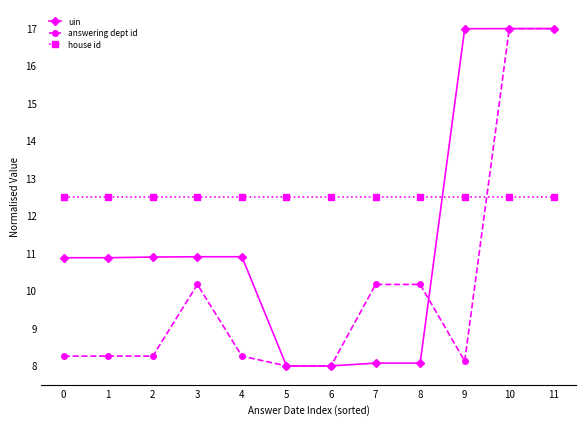

What is the value of the house id point at the 3rd from the left?

12.5